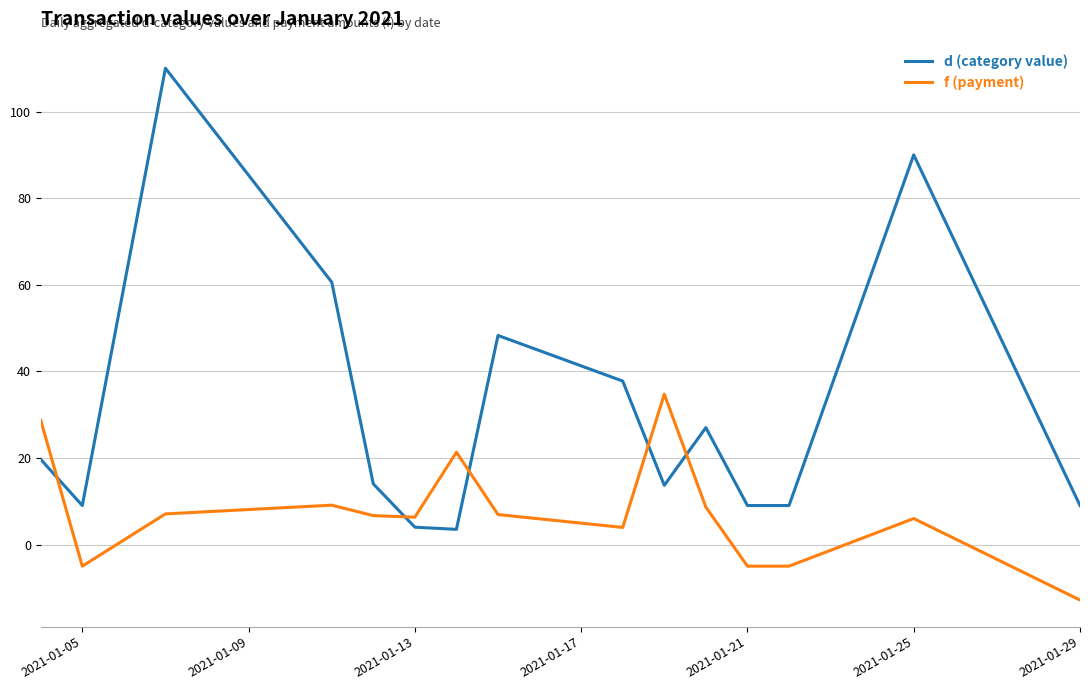

What is the difference between the maximum and minimum values in the f (payment) series?

47.5